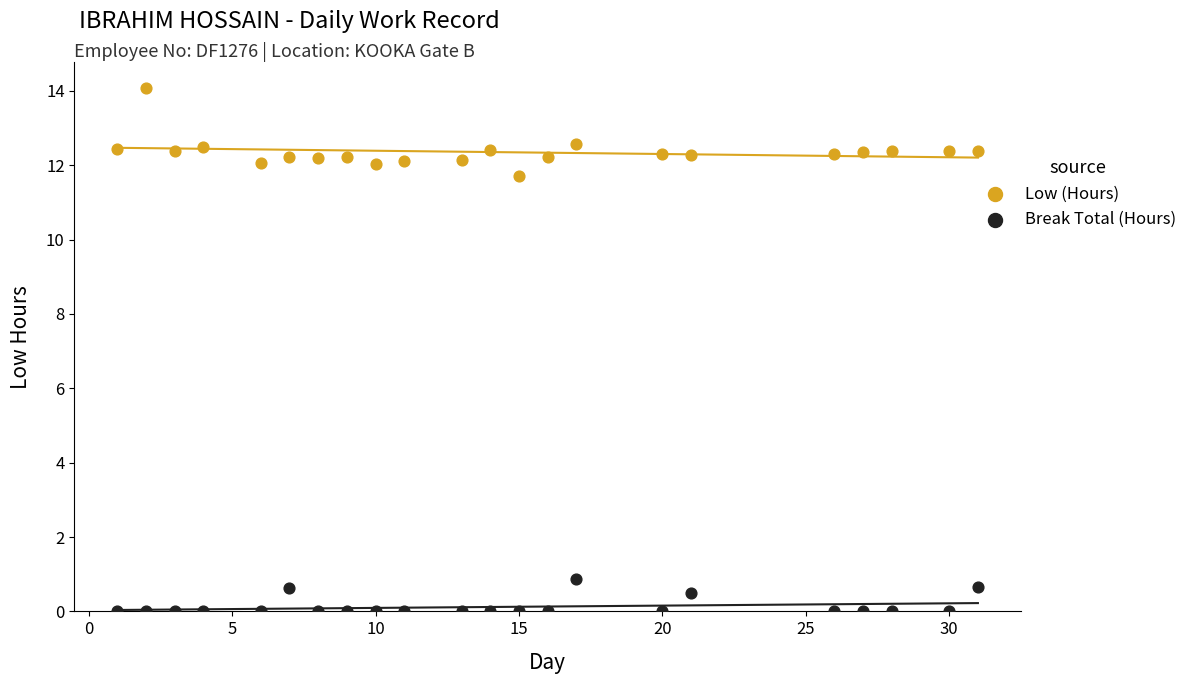

What is the X range (max minus min) for the scatter plot?

30.0